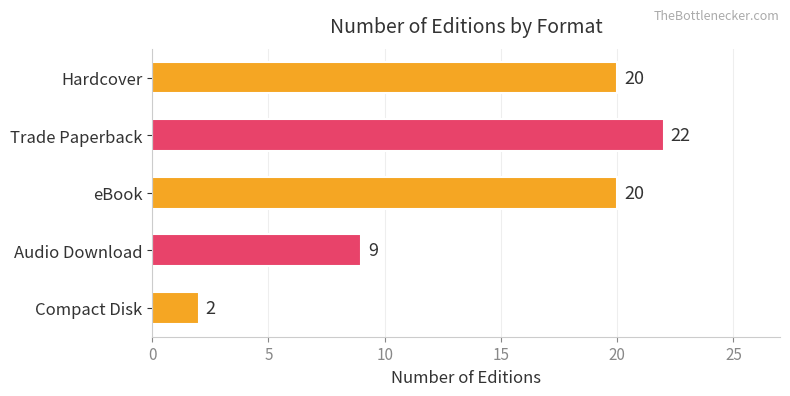

What is the ratio of the value at Hardcover to the value at eBook?

1.0